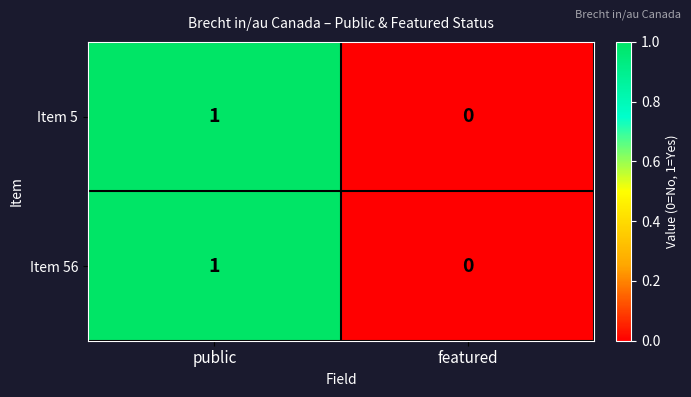

Rank the categories by Item 5 value from highest to lowest.

public, featured